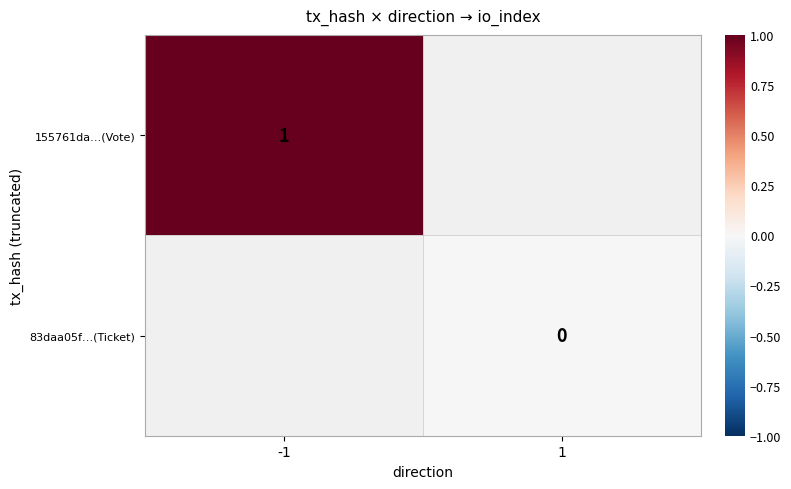

Is the value of 83daa05f…(Ticket) at 1 greater than the value of 155761da…(Vote) at -1?

No